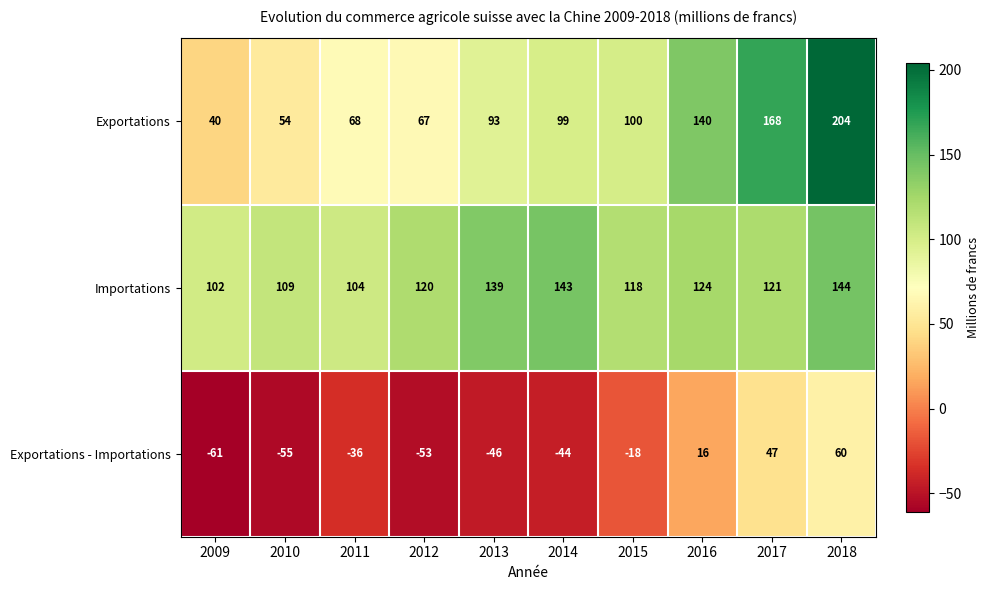

What value does the Exportations series have at 2010?

54